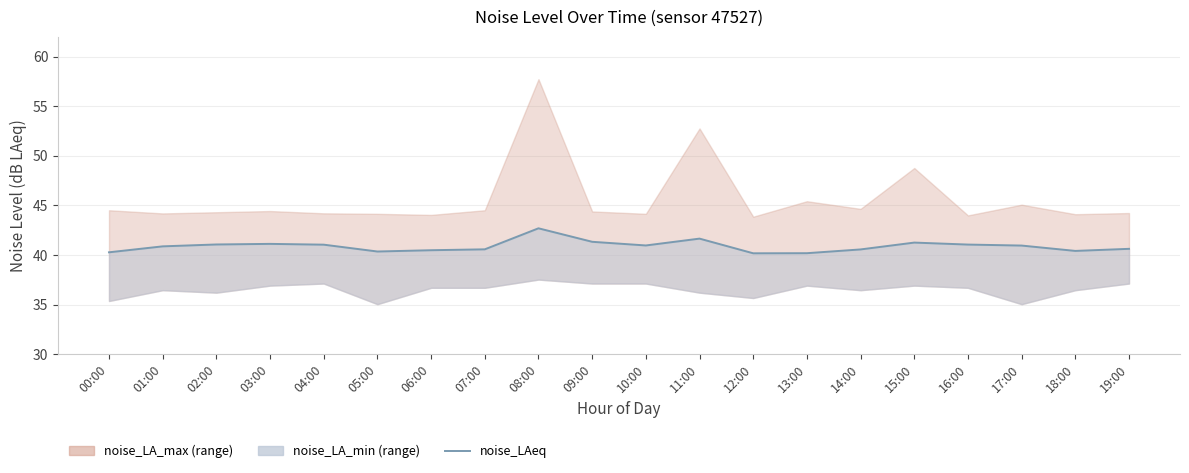

What is the difference between the second highest and minimum values?

1.5